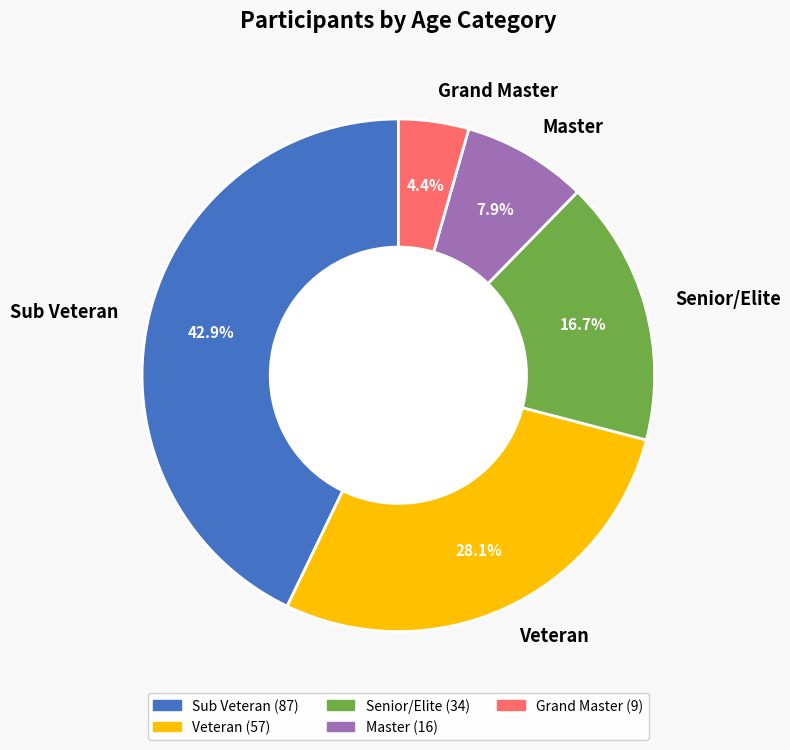

Which slice is the smallest?

Grand Master